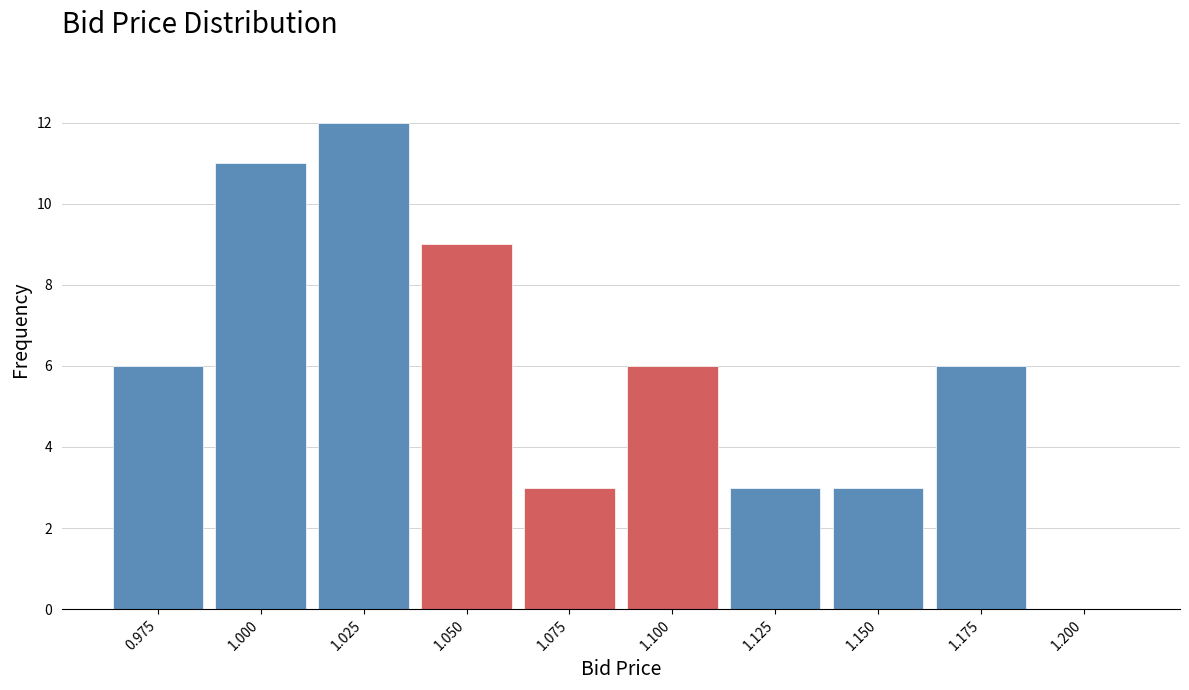

Reading left to right, list all the values displayed in this chart.

0.975=6	1.000=11	1.025=12	1.050=9	1.075=3	1.100=6	1.125=3	1.150=3	1.175=6	1.200=0